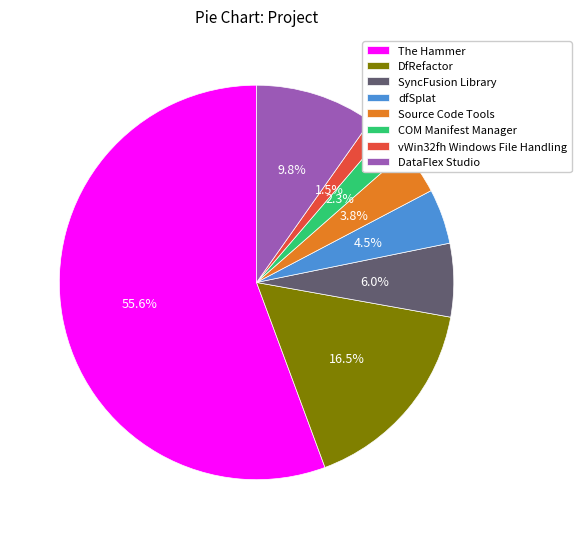

Count the number of slices in the pie.

8